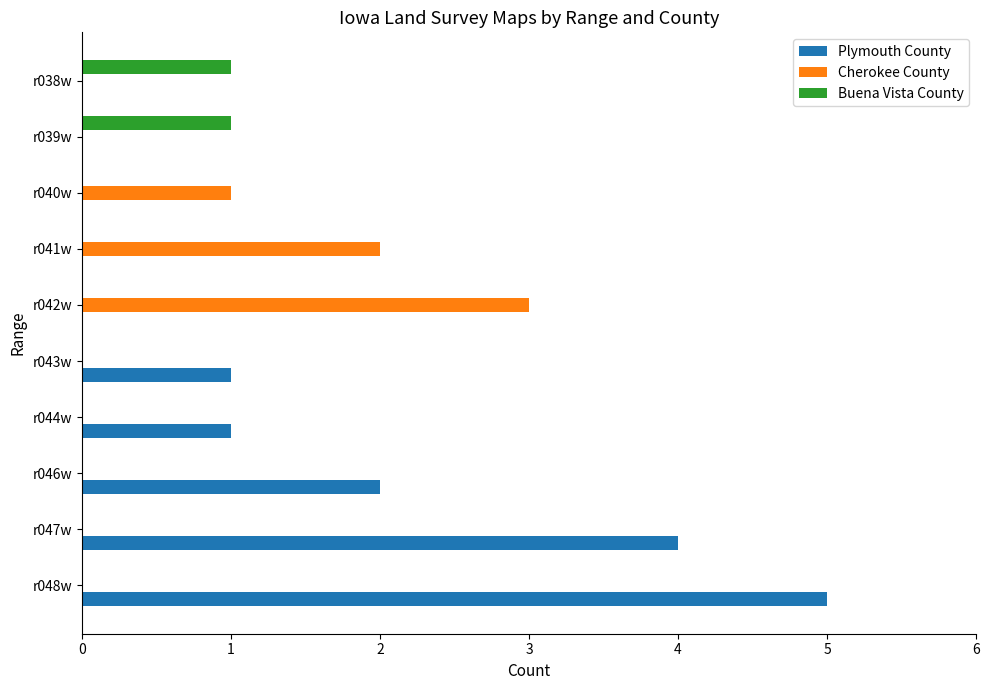

What is the sum of all Plymouth County values?

13